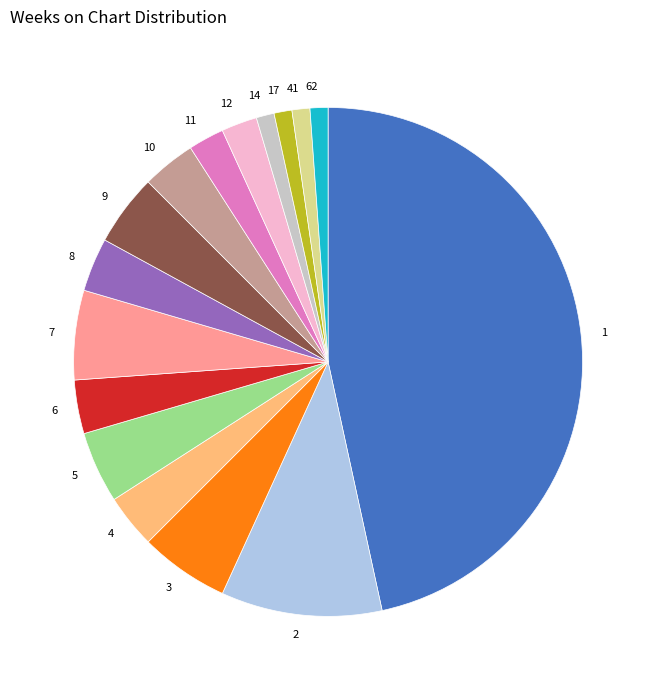

Which has a higher value, 11 or 8?

8